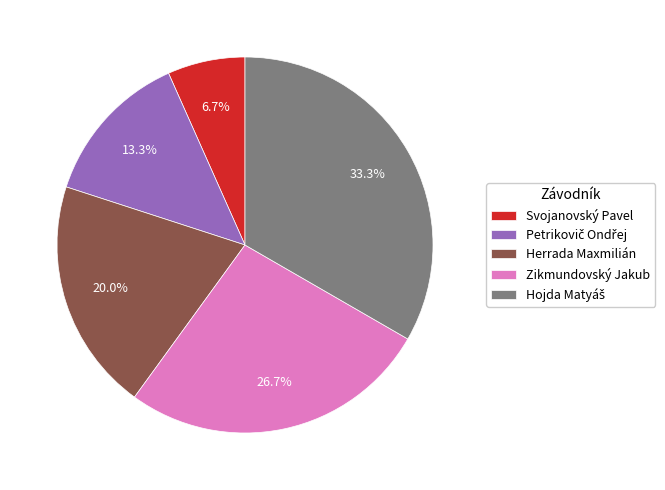

What percentage is NOT represented by Zikmundovský Jakub?

73.3%